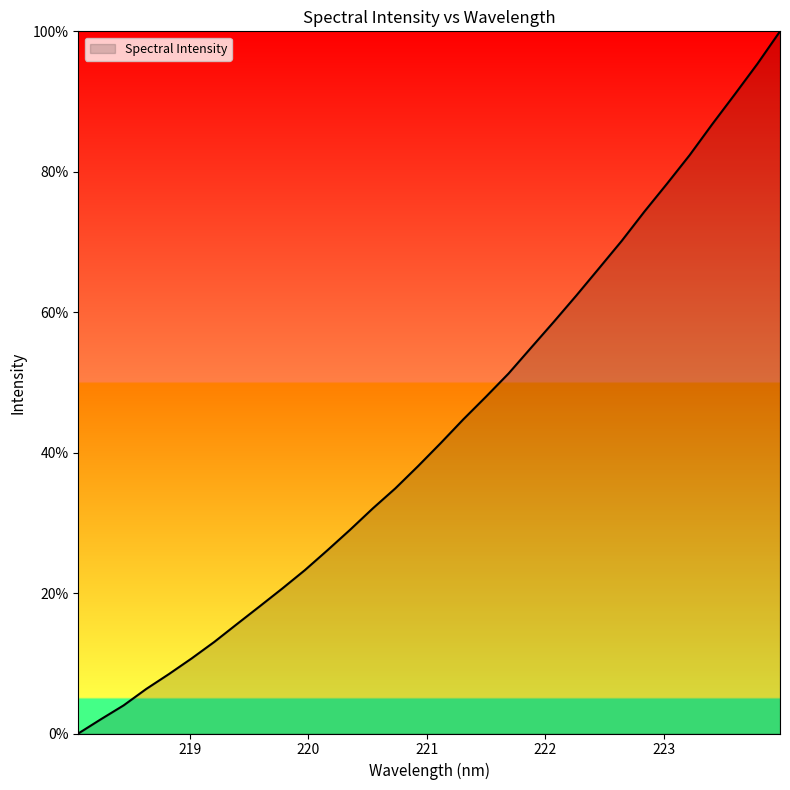

Does the chart have visible grid lines?

No